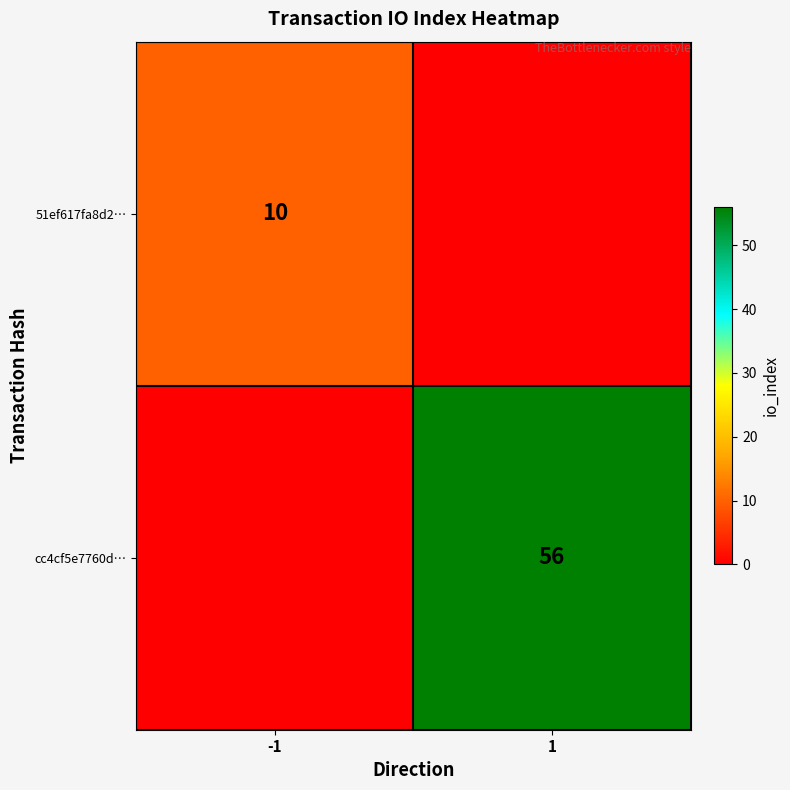

Is it true that cc4cf5e7760d… equals 38 at 1?

False